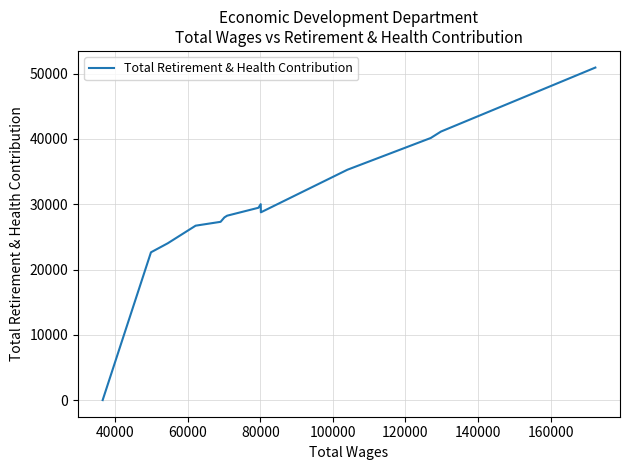

What is the difference between the maximum and minimum values?

50936